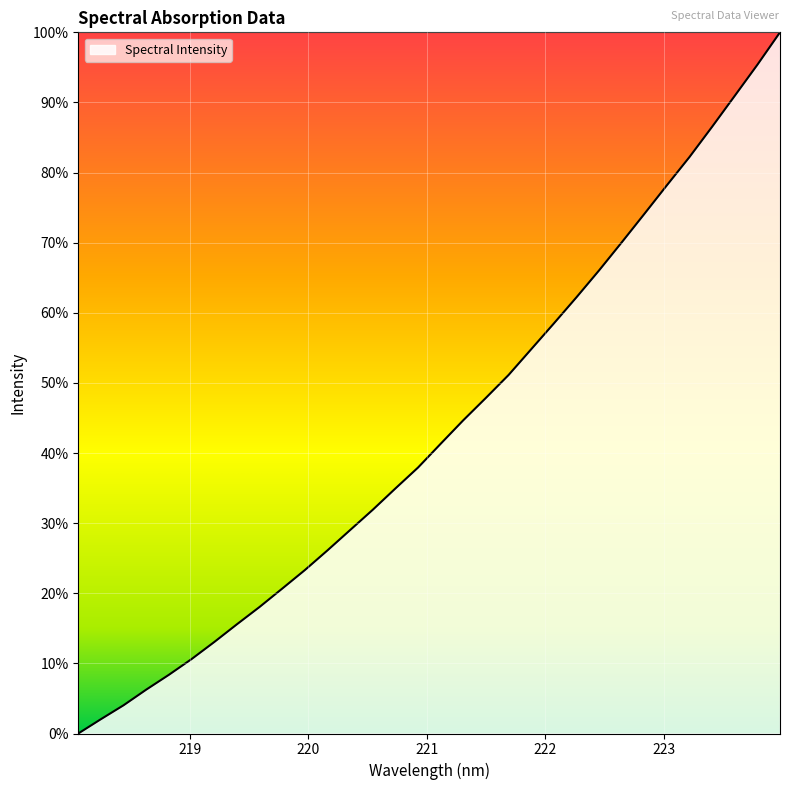

What is the sum of all values?

1385.9